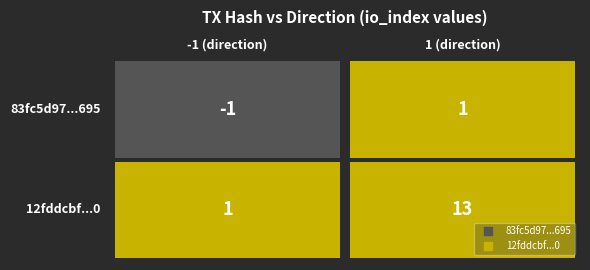

What is the lowest value of the 12fddcbfb88c48e40ebace359ae6d49f09949e0 series?

1